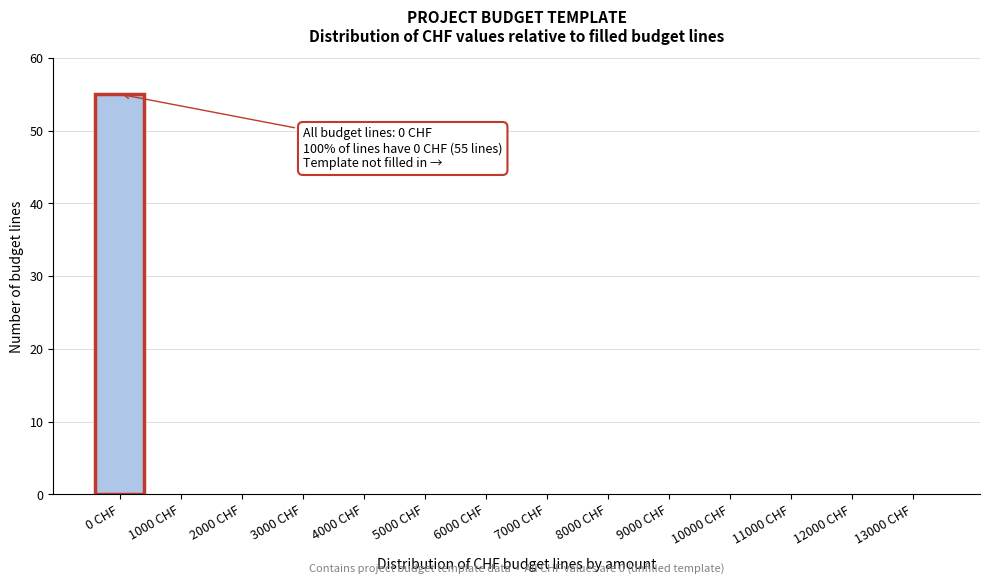

Reading right to left, what are all the values shown in this chart?

13000 CHF=0	12000 CHF=0	11000 CHF=0	10000 CHF=0	9000 CHF=0	8000 CHF=0	7000 CHF=0	6000 CHF=0	5000 CHF=0	4000 CHF=0	3000 CHF=0	2000 CHF=0	1000 CHF=0	0 CHF=55